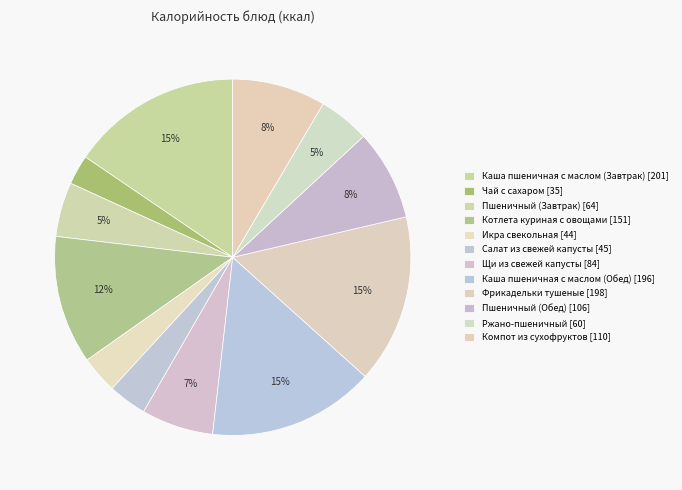

Does Щи из свежей капусты represent more than half of the total?

No